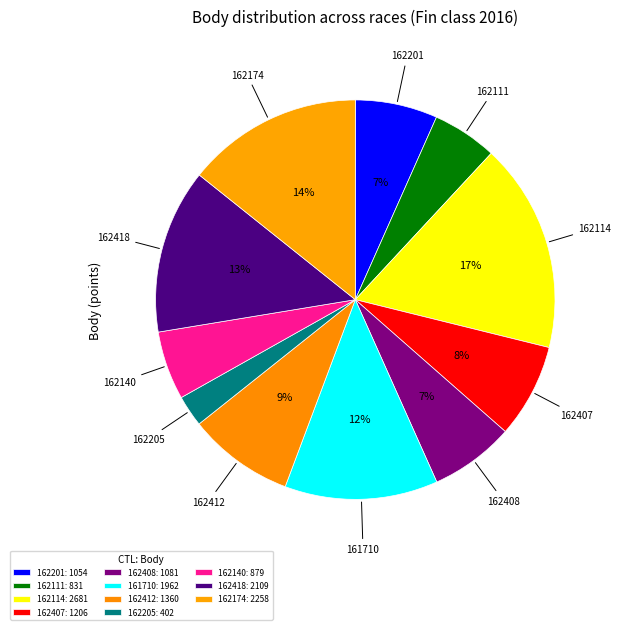

Do 162418 and 162114 together represent more than half of the pie?

No